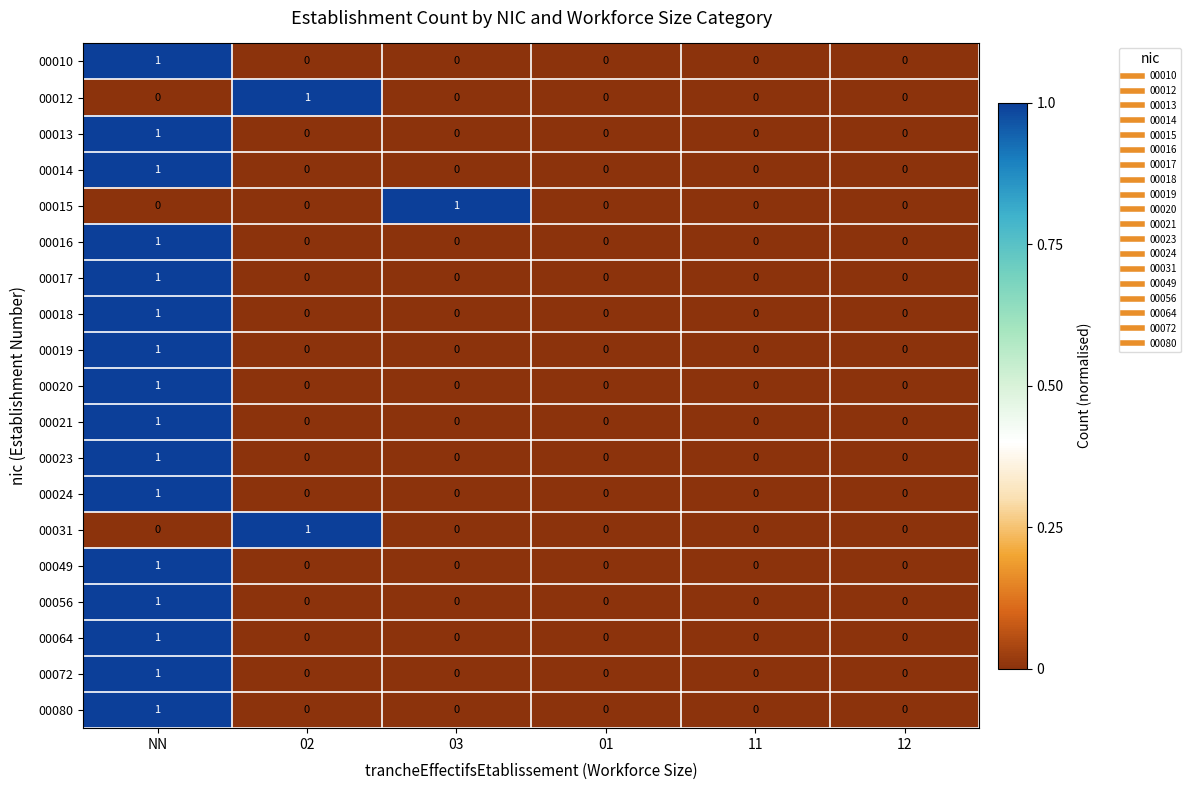

Which category has the highest value in the 00064 series?

NN